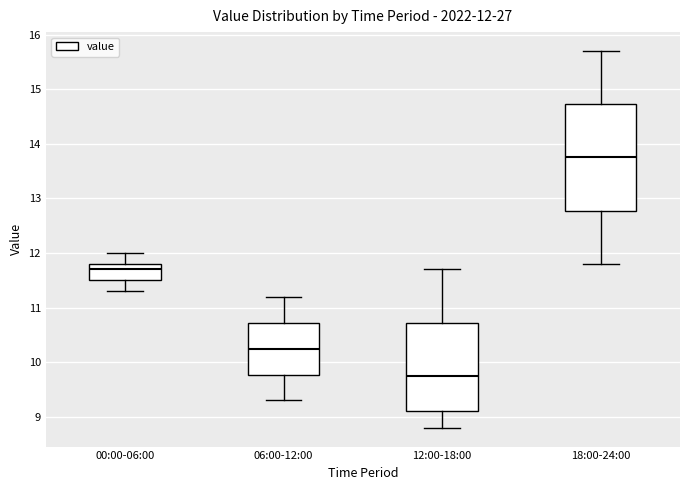

Which box is the tallest, from its lower edge to its upper edge?

18:00-24:00